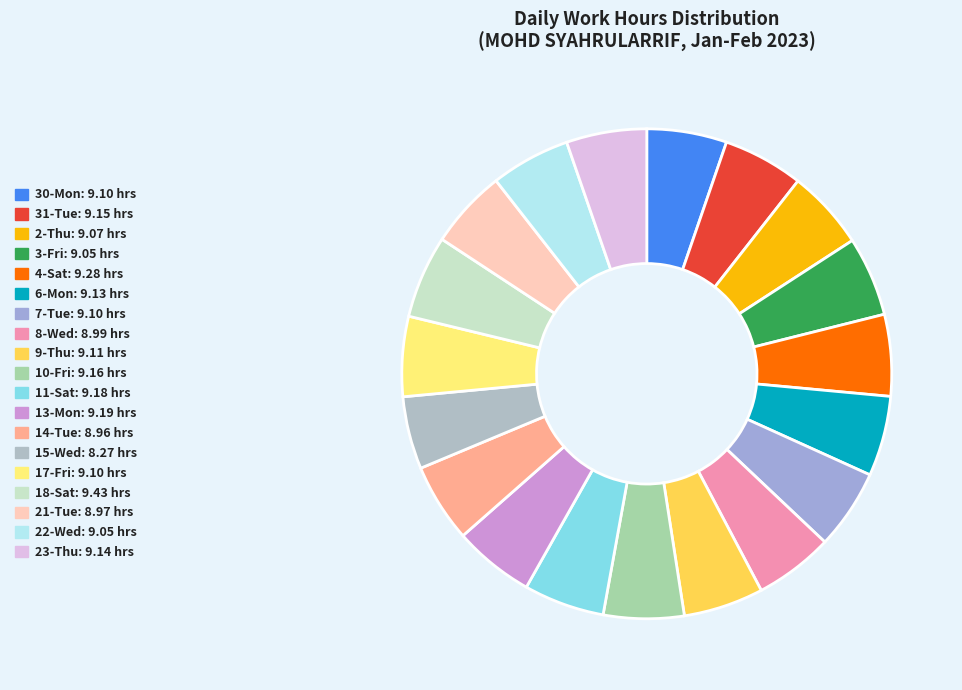

What percentage do 3-Fri and 8-Wed together represent?

10.5%